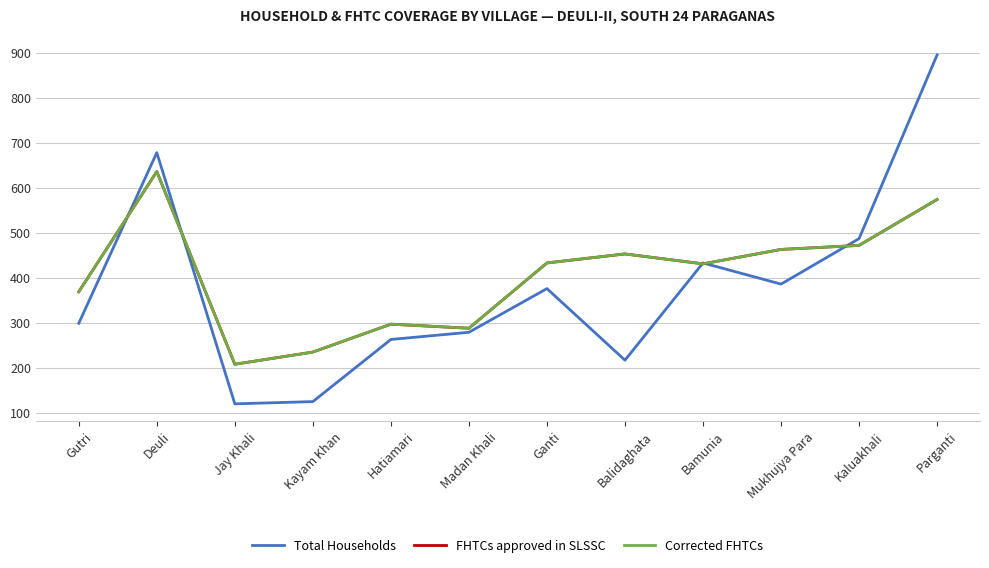

The FHTCs approved in SLSSC series shows 209 at Jay Khali. True or false?

True